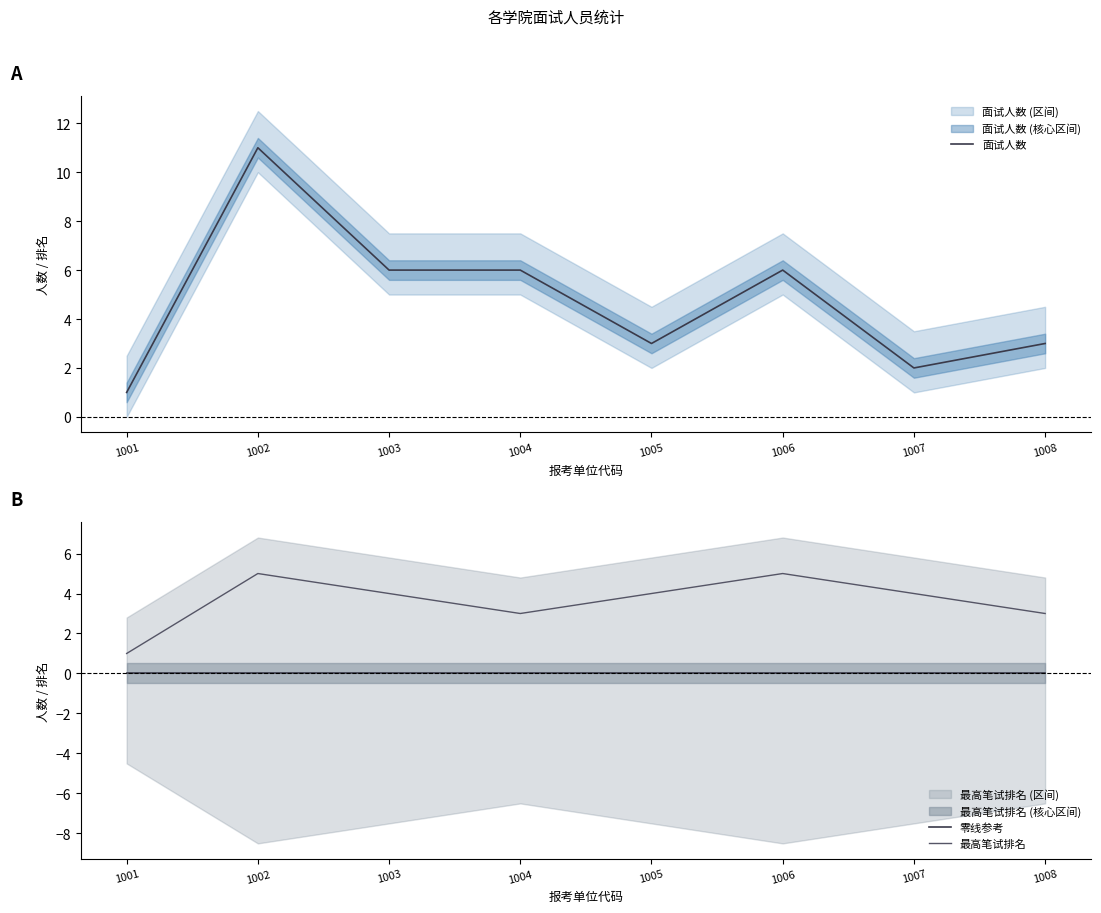

Does the chart have visible grid lines?

No